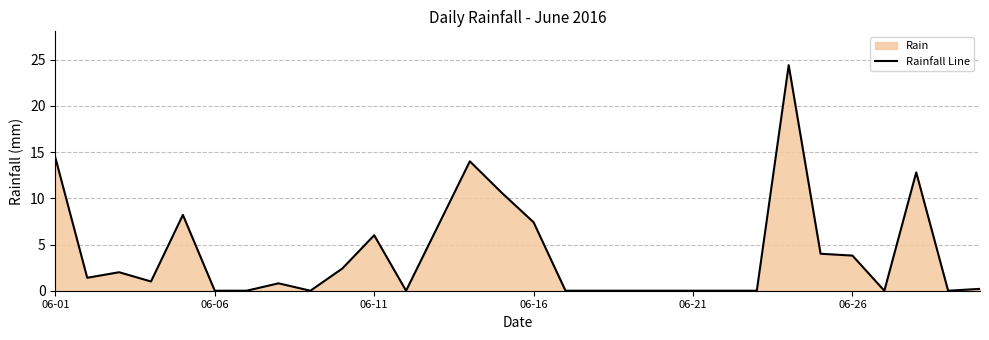

How many points are higher than both their immediate neighbors (excluding endpoints)?

7